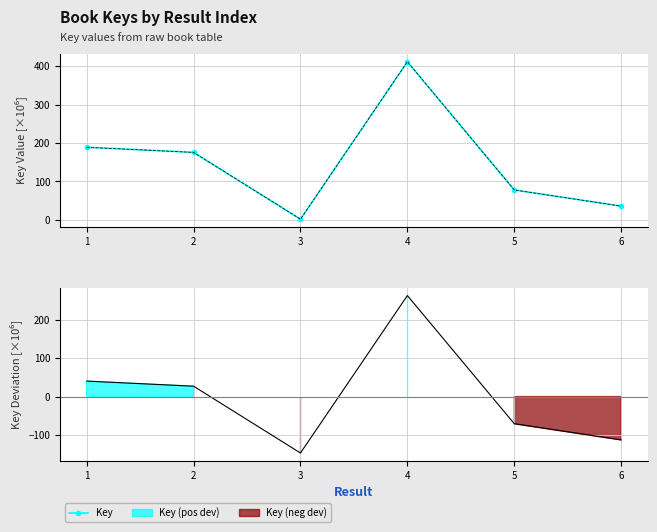

Count the number of categories in the chart.

6